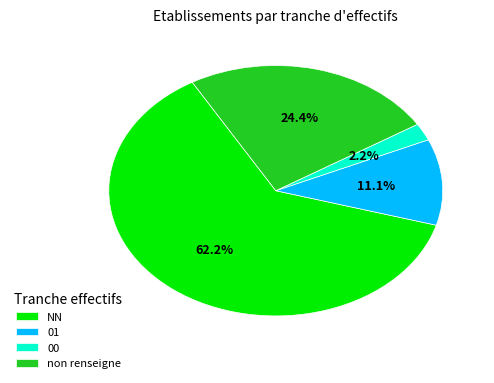

Rank the categories by value from highest to lowest.

NN, non renseigne, 01, 00